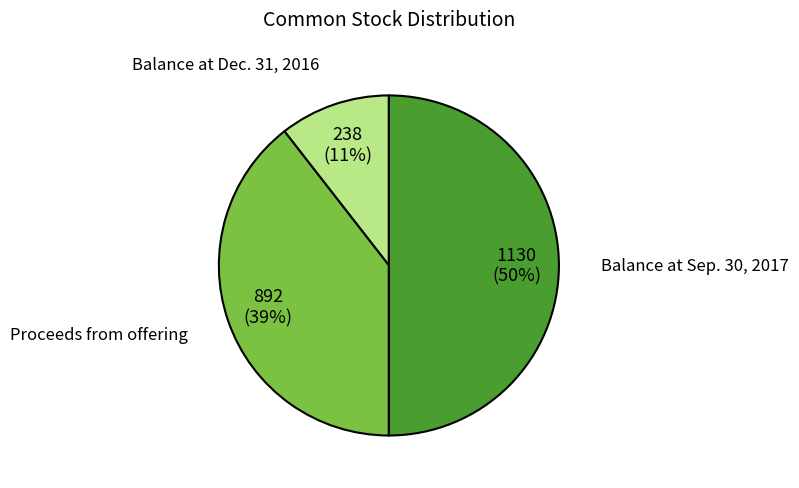

What percentage is the Balance at Dec. 31, 2016 slice, to the nearest percent?

11%